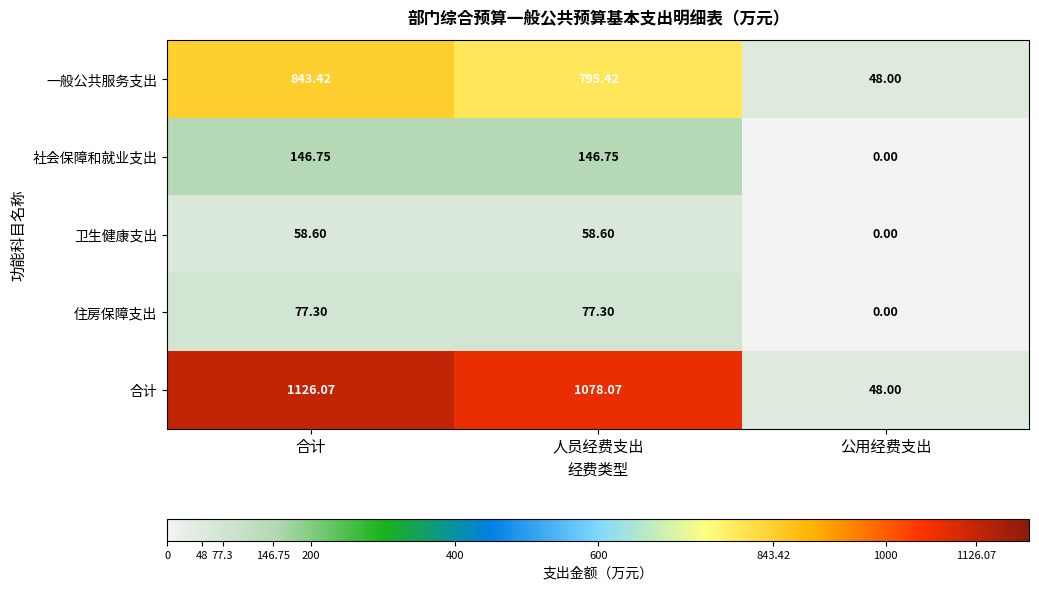

At 人员经费支出, list the series in order from smallest to largest.

卫生健康支出, 住房保障支出, 社会保障和就业支出, 一般公共服务支出, 合计